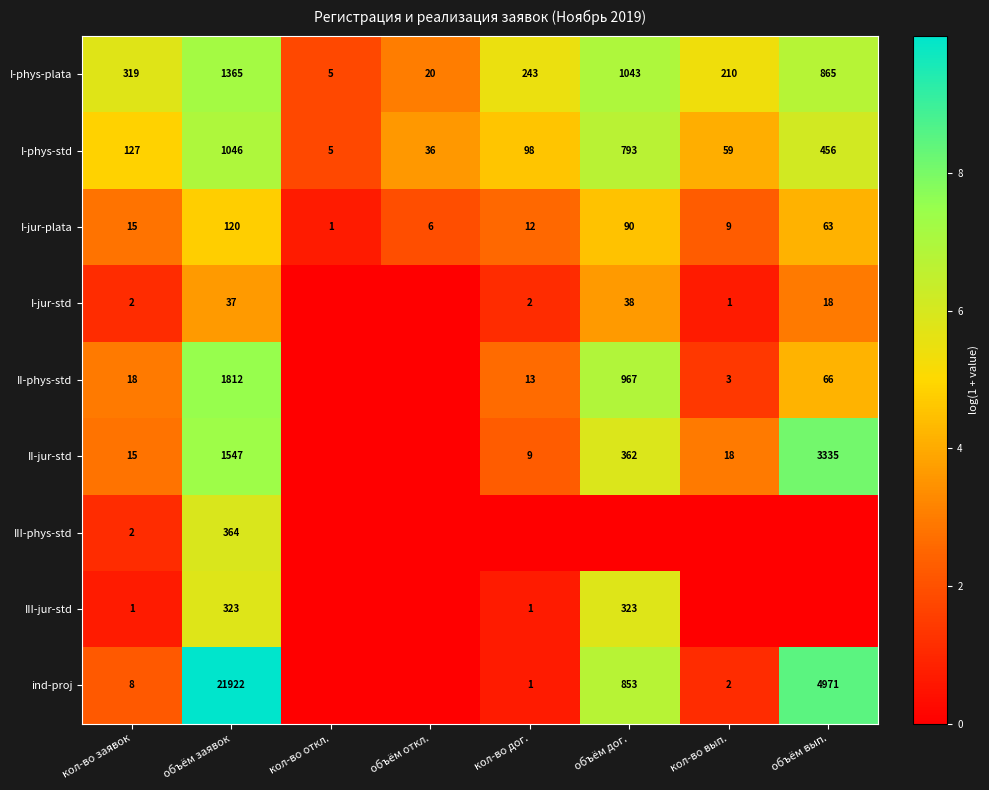

Is the value of II-jur-std at кол-во вып. greater than the value of I-jur-std at объём заявок?

No